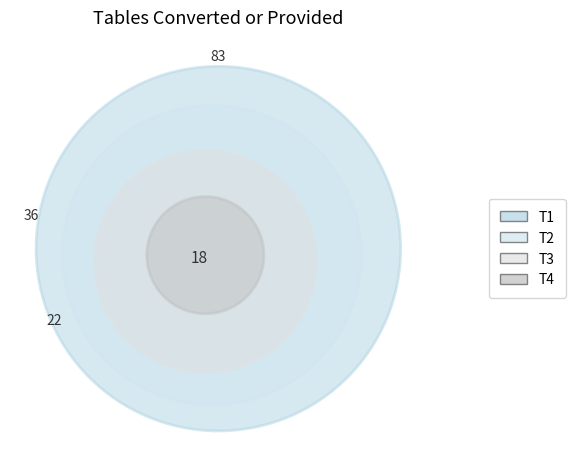

Rank the categories by value from lowest to highest.

T4, T3, T2, T1